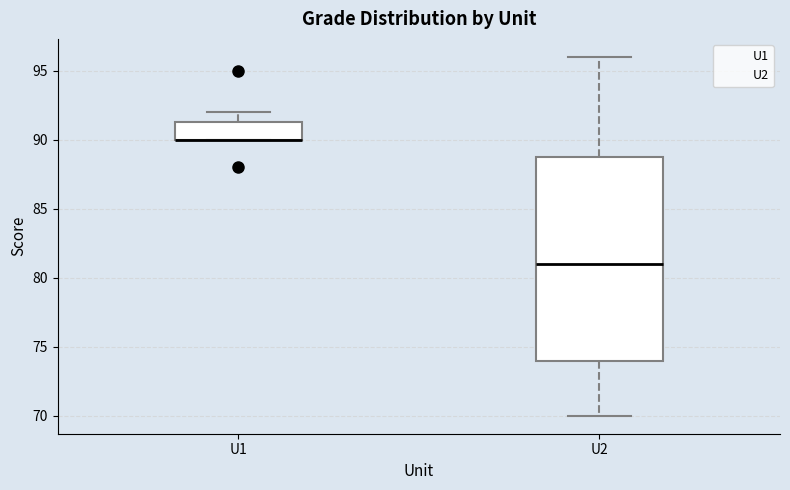

Reading left to right, transcribe this box plot: for each box, give where its median line is, the range the box spans, and where its two whiskers end, as read against the y-axis. The values are not printed on the chart, so give them approximately, as read against the axis.

U1: median 90.0 (drawn on the box's lower edge), box 90.0 to 91.5, whiskers 90.0 to 92.0
U2: median 81.0, box 74.0 to 89.0, whiskers 70.0 to 96.0